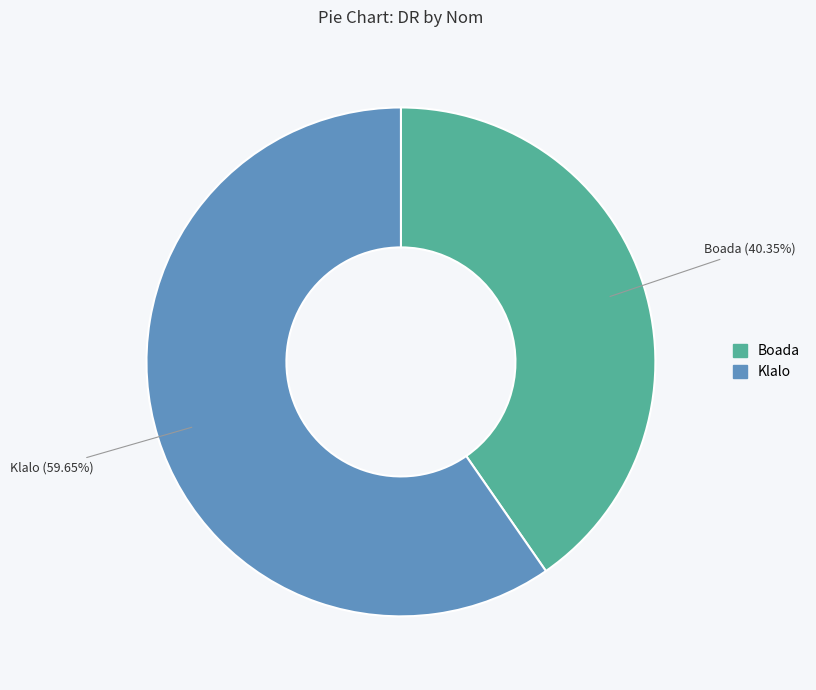

Is there a majority slice in this chart?

Yes